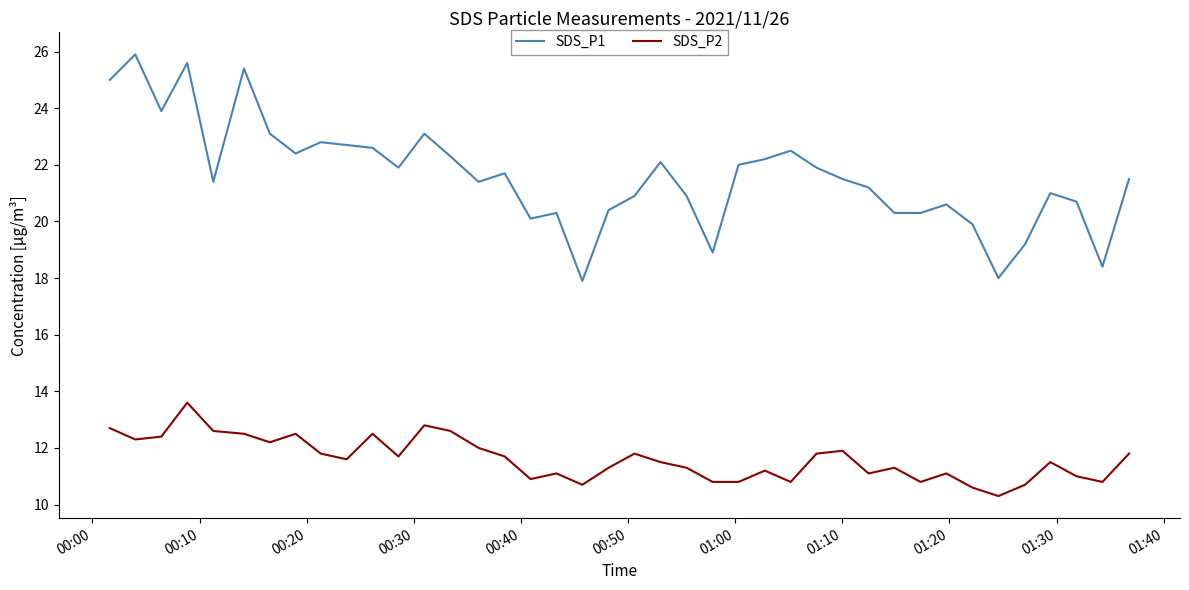

Which series has the widest spread of values?

SDS_P1